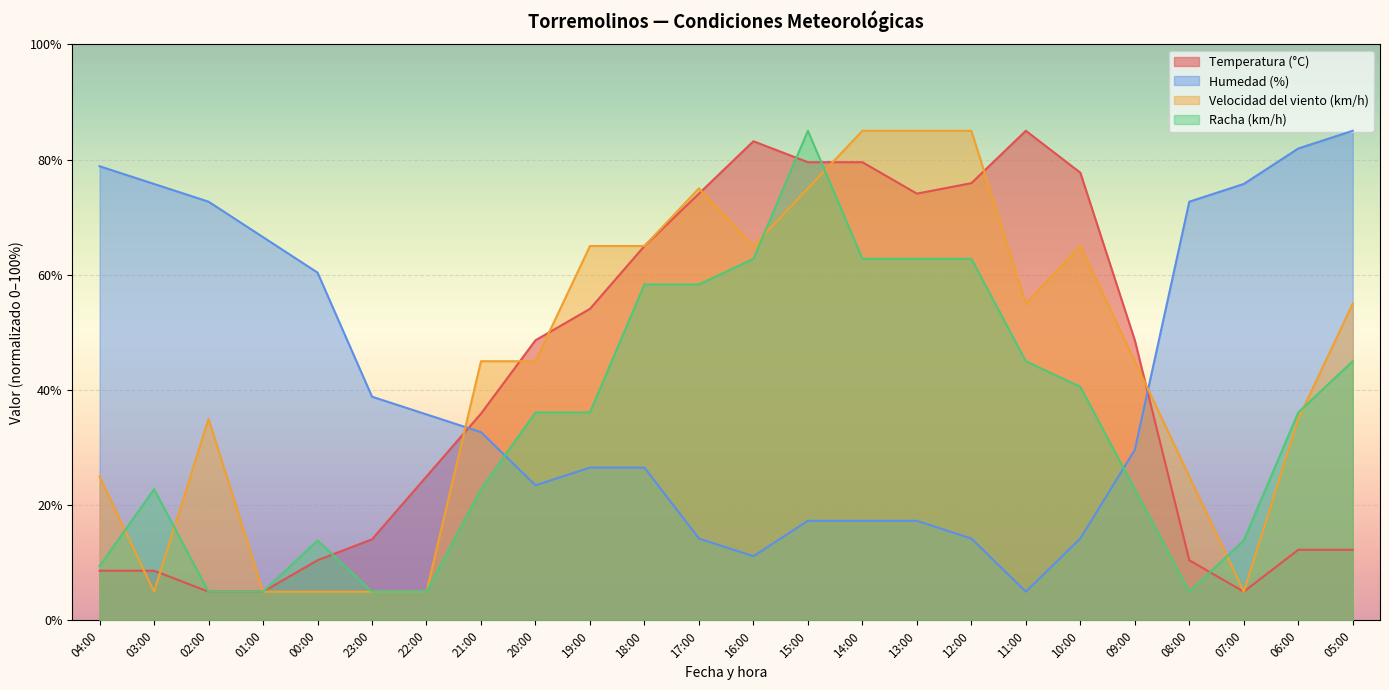

Is it true that Temperatura (°C) equals 5.0 at 02:00?

True